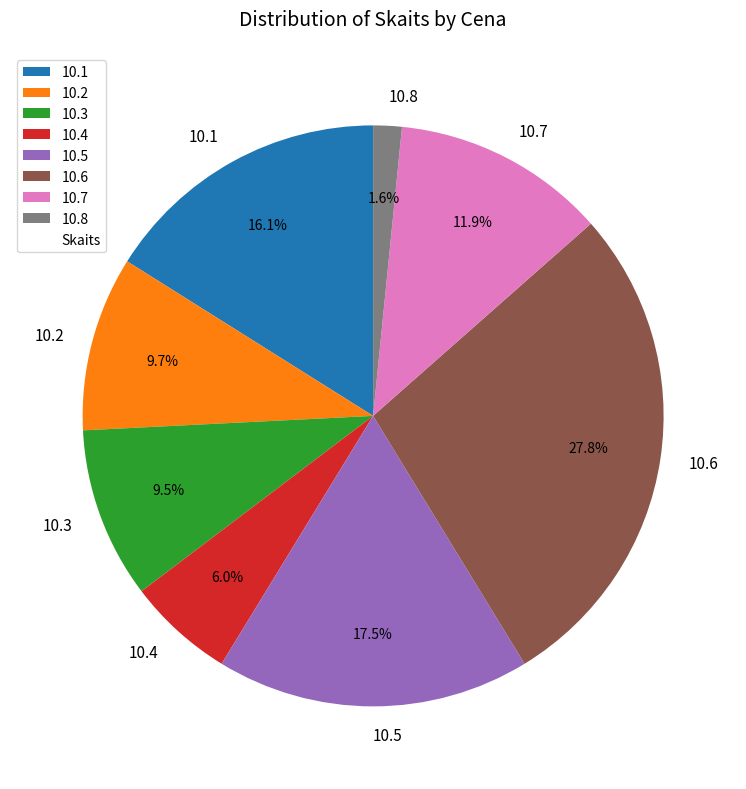

What is the total percentage of 10.7 and 10.8?

13.5%